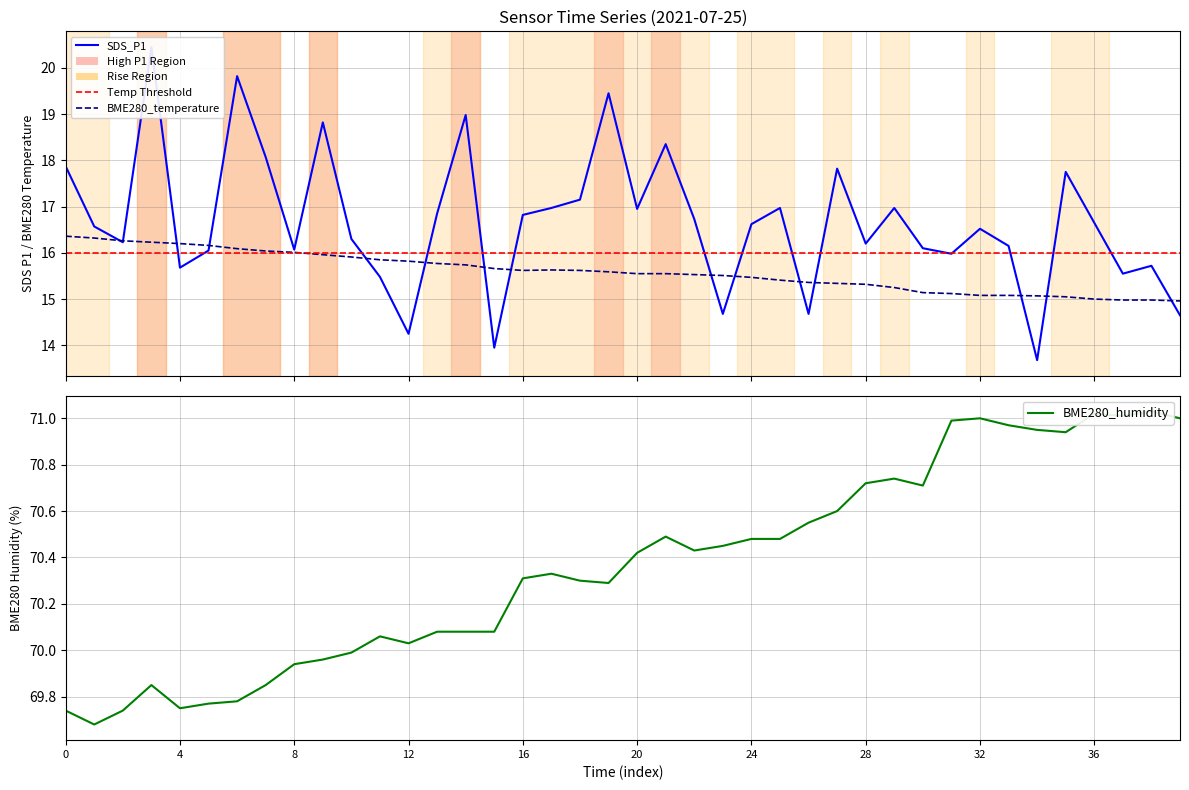

Reading left to right, list all the values displayed in this chart.

SDS_P1: 17.9	16.6	16.2	20.4	15.7	16.1	19.8	18.1	16.1	18.8	16.3	15.5	14.2	16.9	19.0	13.9	16.8	17.0	17.1	19.4	16.9	18.4	16.7	14.7	16.6	17.0	14.7	17.8	16.2	17.0	16.1	16.0	16.5	16.1	13.7	17.8	16.6	15.6	15.7	14.7
BME280_humidity: 69.7	69.7	69.7	69.8	69.8	69.8	69.8	69.8	69.9	70.0	70.0	70.1	70.0	70.1	70.1	70.1	70.3	70.3	70.3	70.3	70.4	70.5	70.4	70.5	70.5	70.5	70.5	70.6	70.7	70.7	70.7	71.0	71.0	71.0	71.0	70.9	71.0	71.0	71.0	71.0
BME280_temperature: 16.4	16.3	16.3	16.2	16.2	16.2	16.1	16.0	16.0	16.0	15.9	15.8	15.8	15.8	15.7	15.7	15.6	15.6	15.6	15.6	15.6	15.6	15.5	15.5	15.5	15.4	15.4	15.3	15.3	15.2	15.1	15.1	15.1	15.1	15.1	15.1	15.0	15.0	15.0	15.0